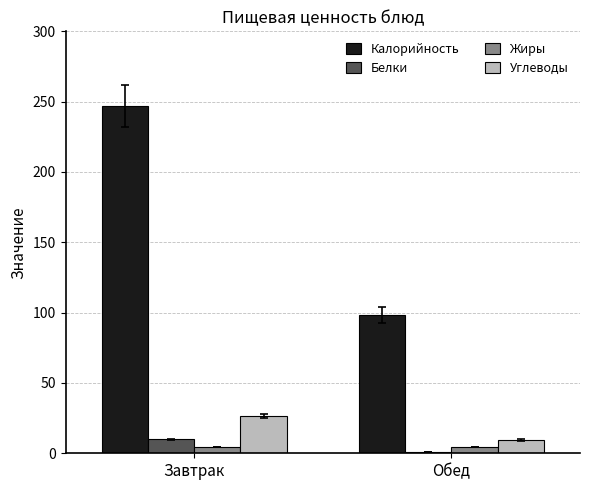

What is the difference between the maximum and minimum values in the Белки series?

8.6